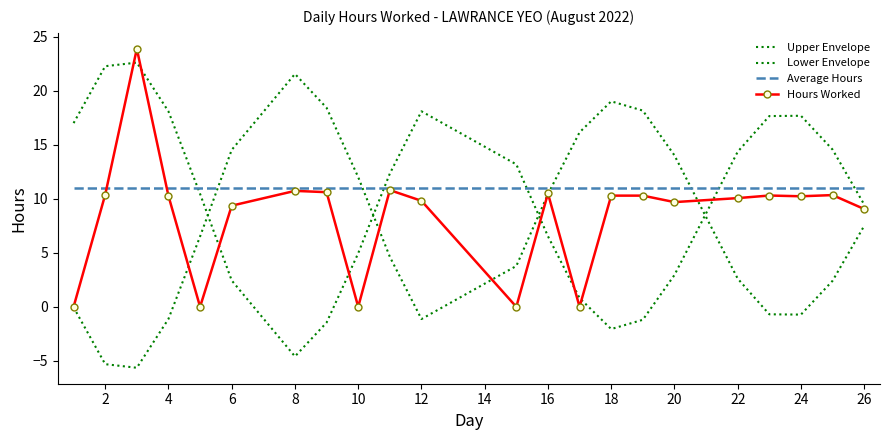

After their last crossing, which series has the higher values: Average Hours or Lower Envelope?

Average Hours